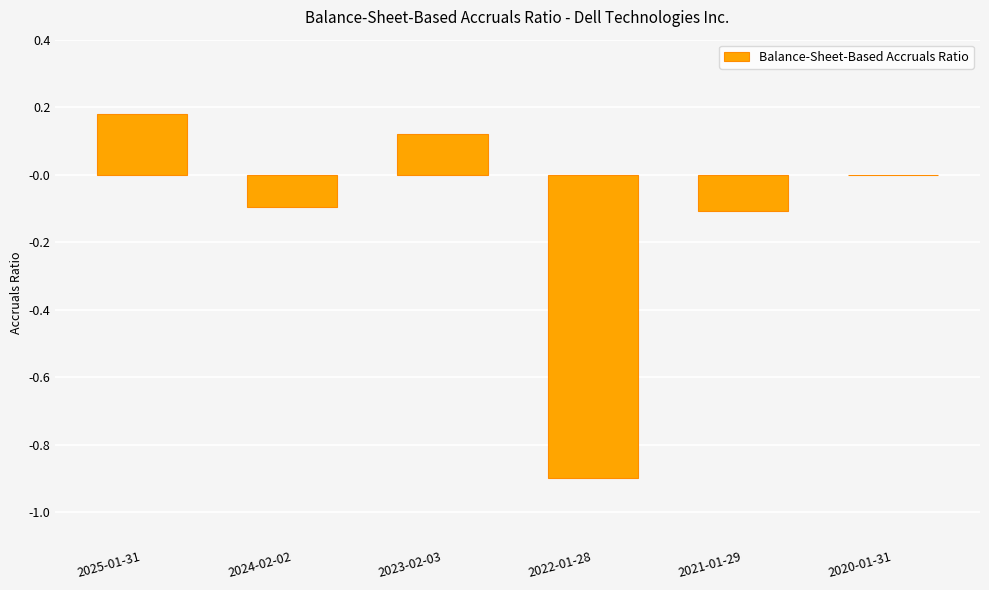

The value at 2021-01-29 is -0.1. True or false?

True